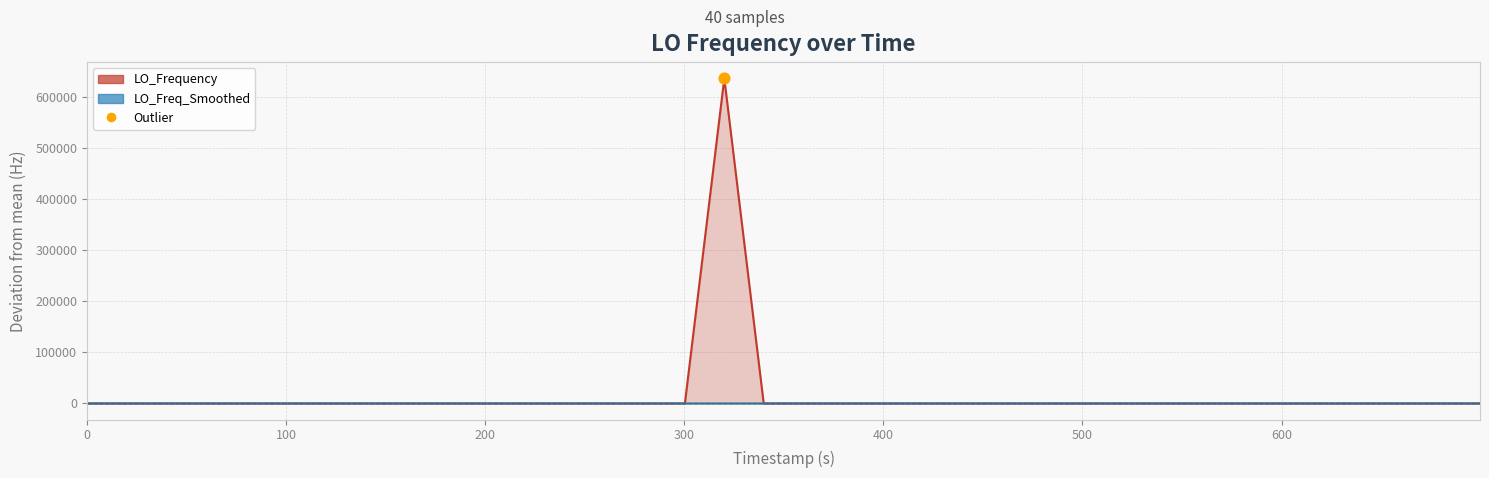

What are all the series names shown in the legend?

LO_Frequency, LO_Freq_Smoothed